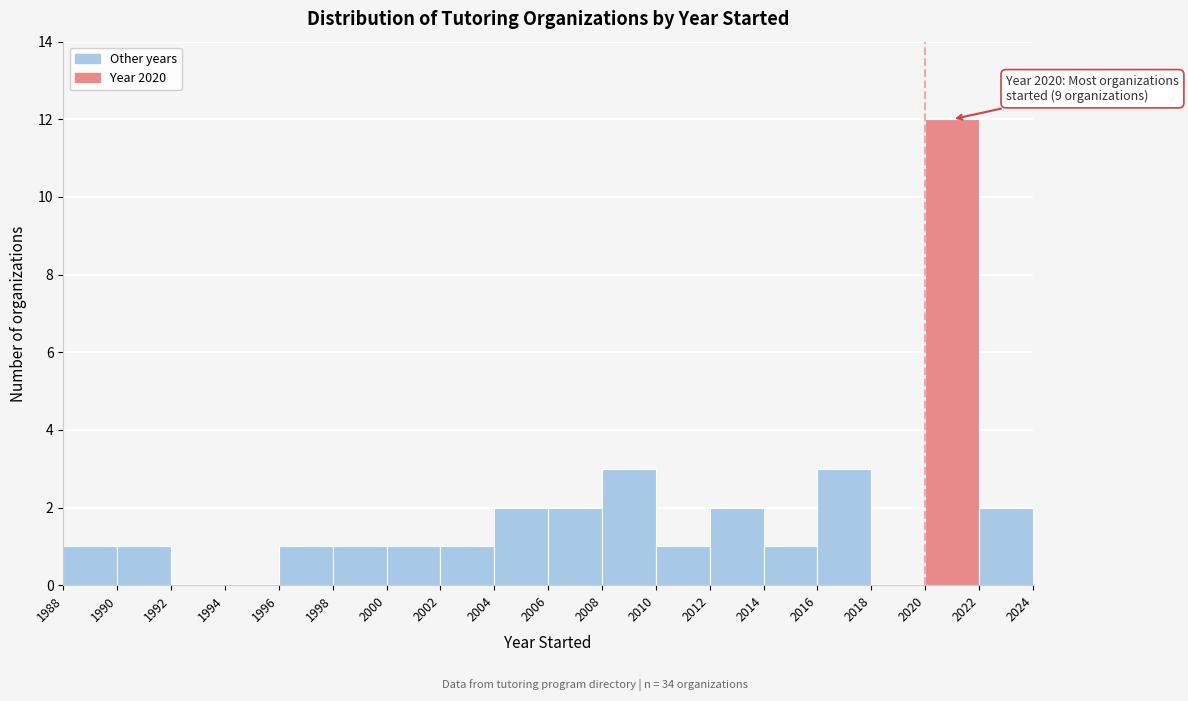

Which range on the x-axis has the tallest bar?

2020 to 2022